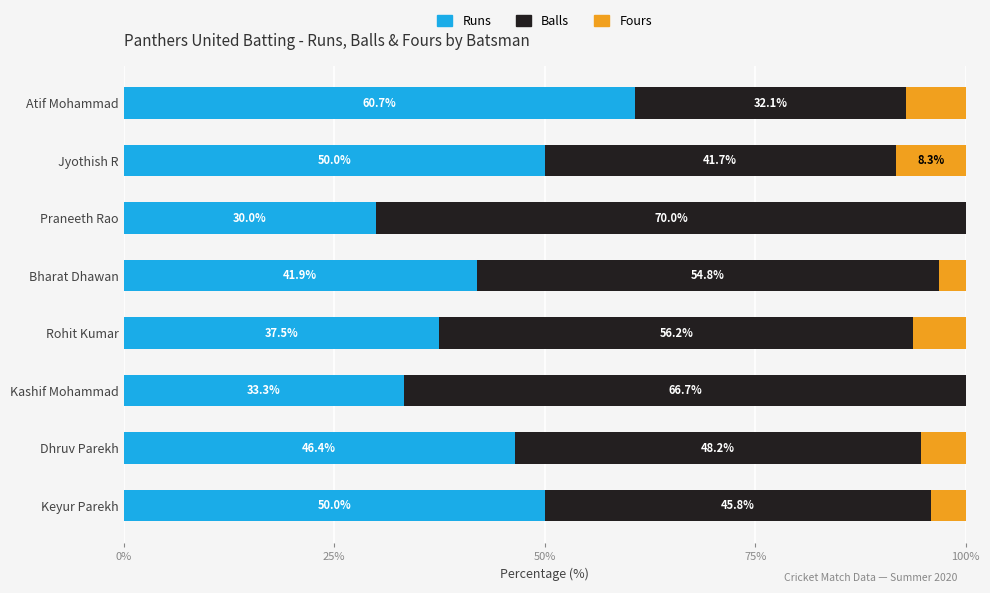

Which category has the highest value in the Runs series?

Atif Mohammad